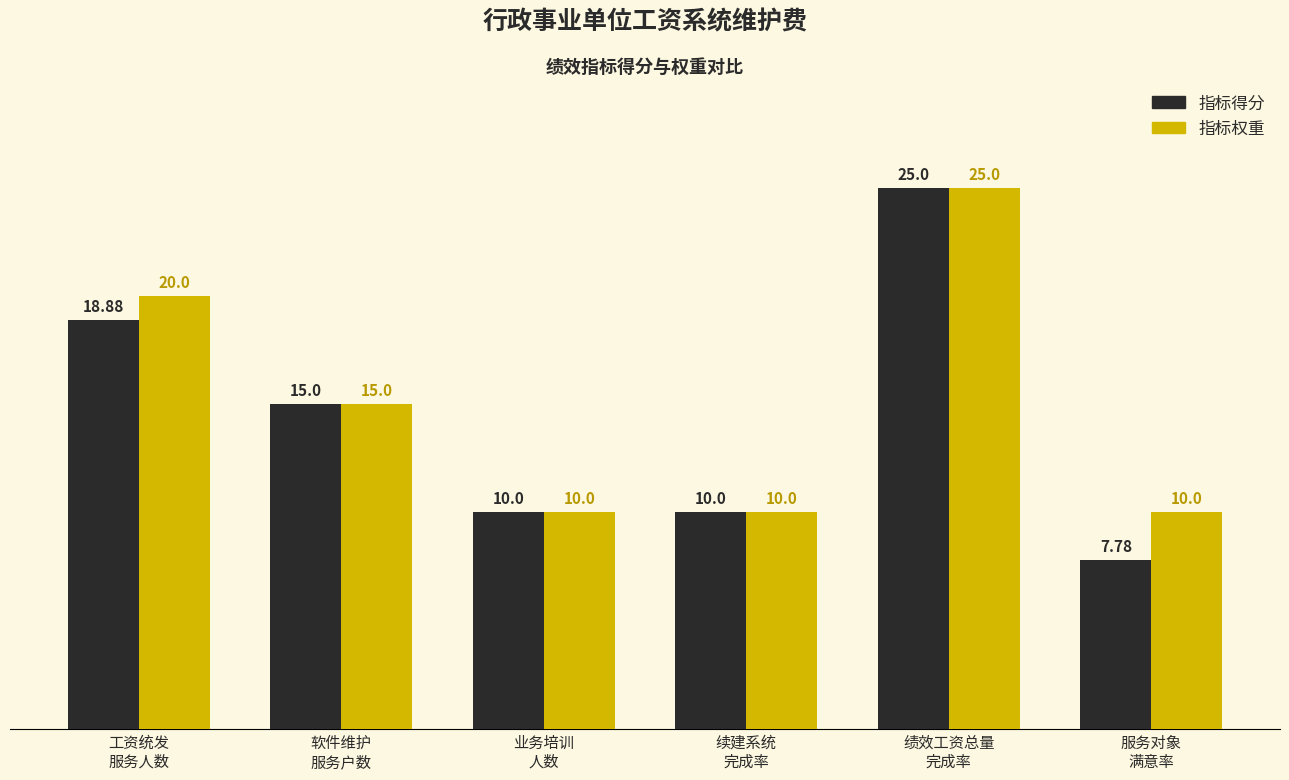

What is the difference between the maximum and minimum values in the 指标得分 series?

17.2